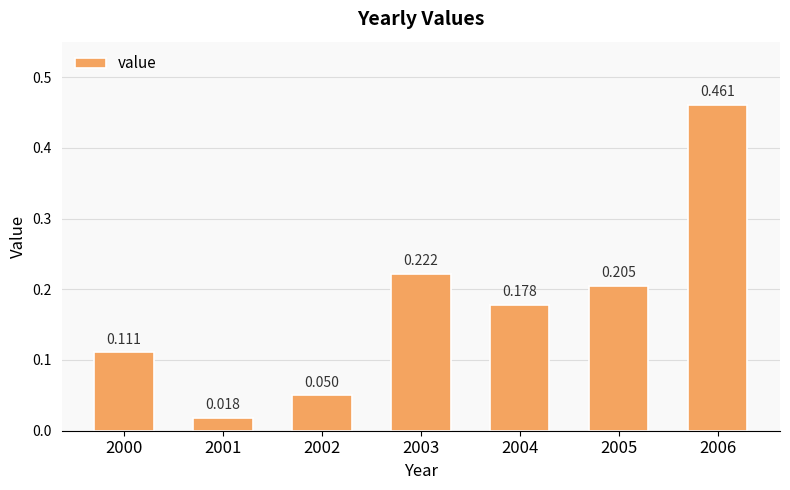

What is the greatest value displayed?

0.5